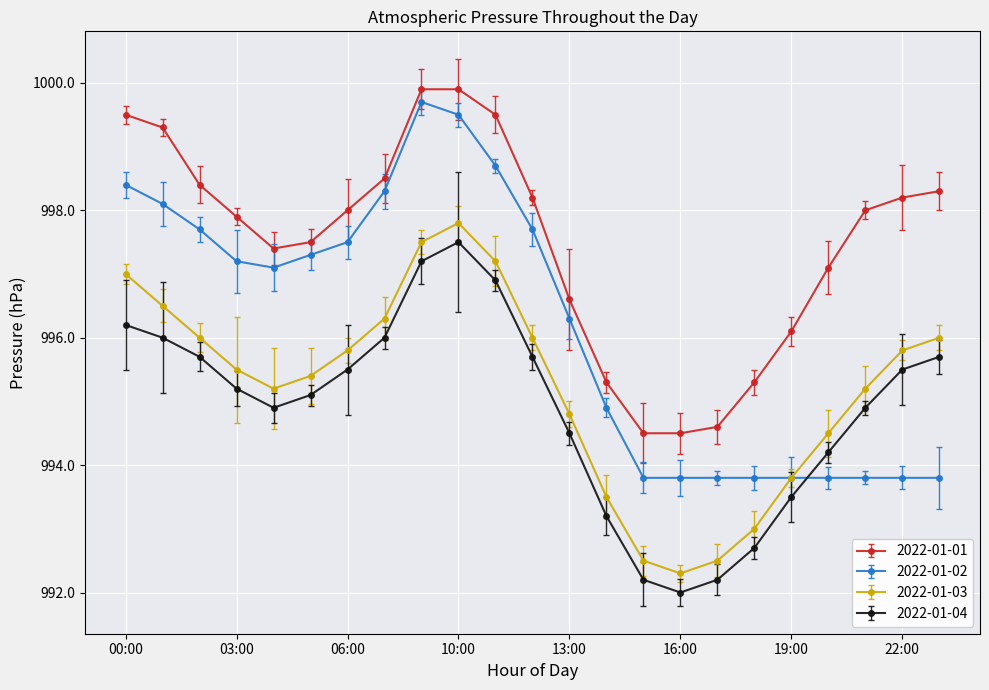

How many data points in 2022-01-03 are less than 995?

8